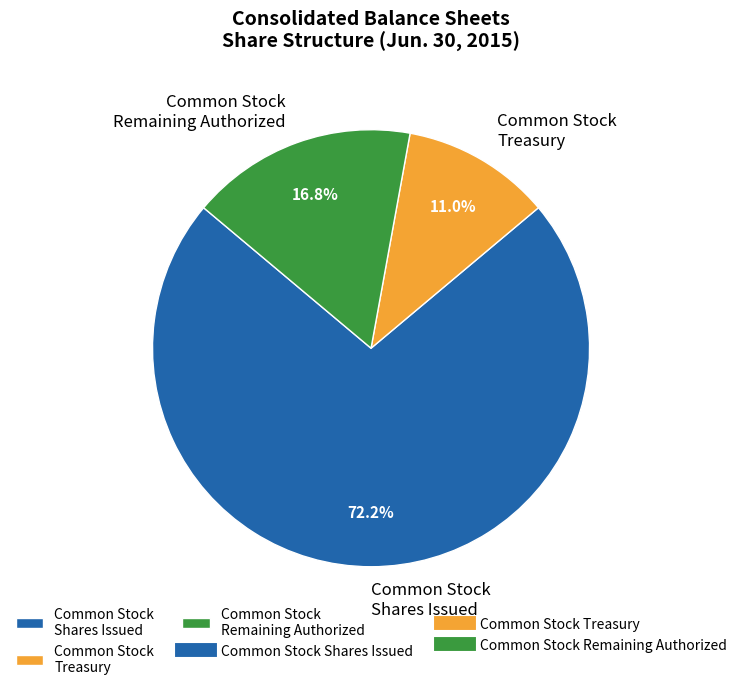

Combined, what portion of the pie is Common Stock Shares Issued and Common Stock Treasury?

83.2%